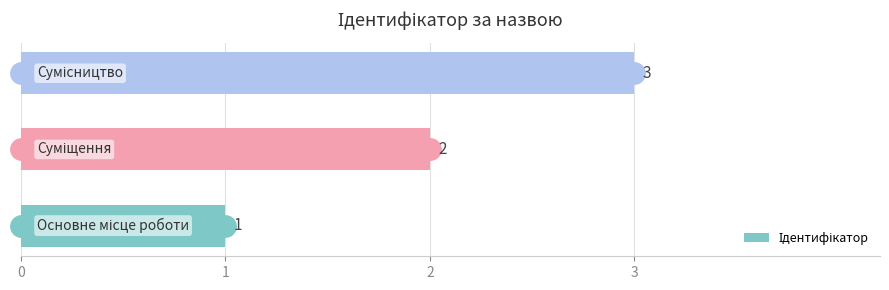

What is the maximum value shown in the chart?

3